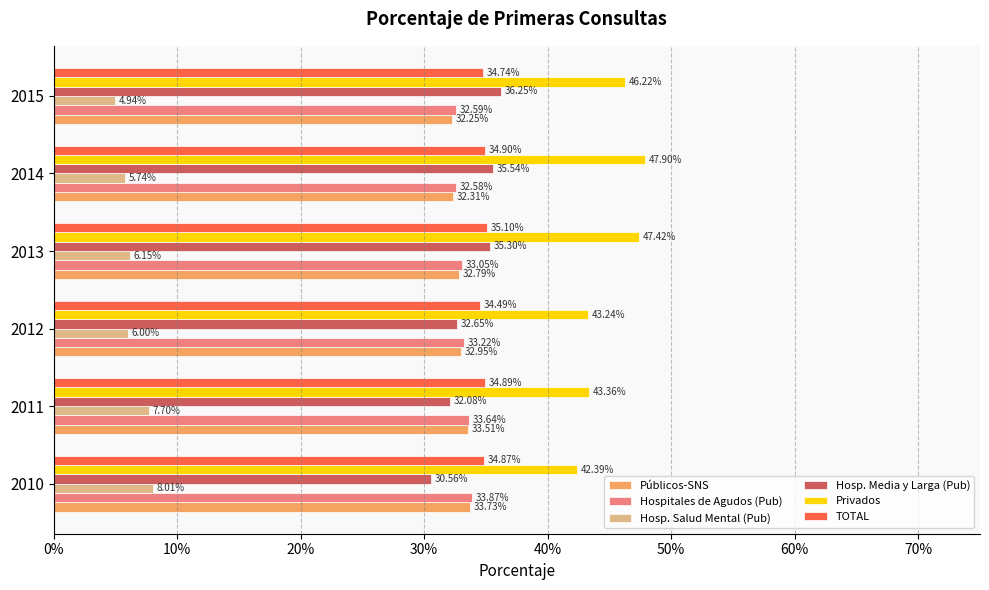

What are all the series names shown in the legend?

Públicos-SNS, Hospitales de Agudos (Pub), Hosp. Salud Mental (Pub), Hosp. Media y Larga (Pub), Privados, TOTAL